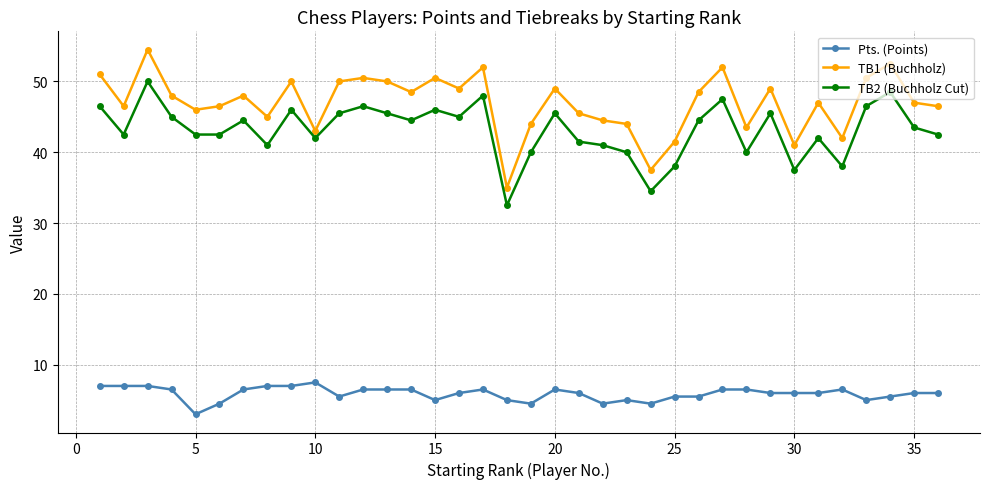

What is the difference between the second highest and minimum values in the Pts. (Points) series?

4.0